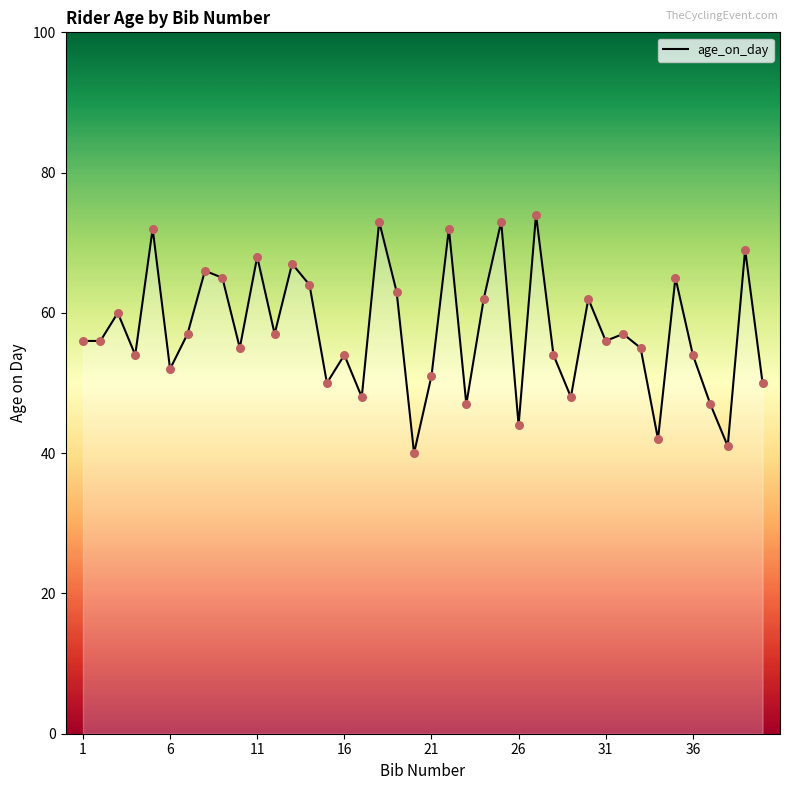

What is the difference between the maximum and minimum values?

34